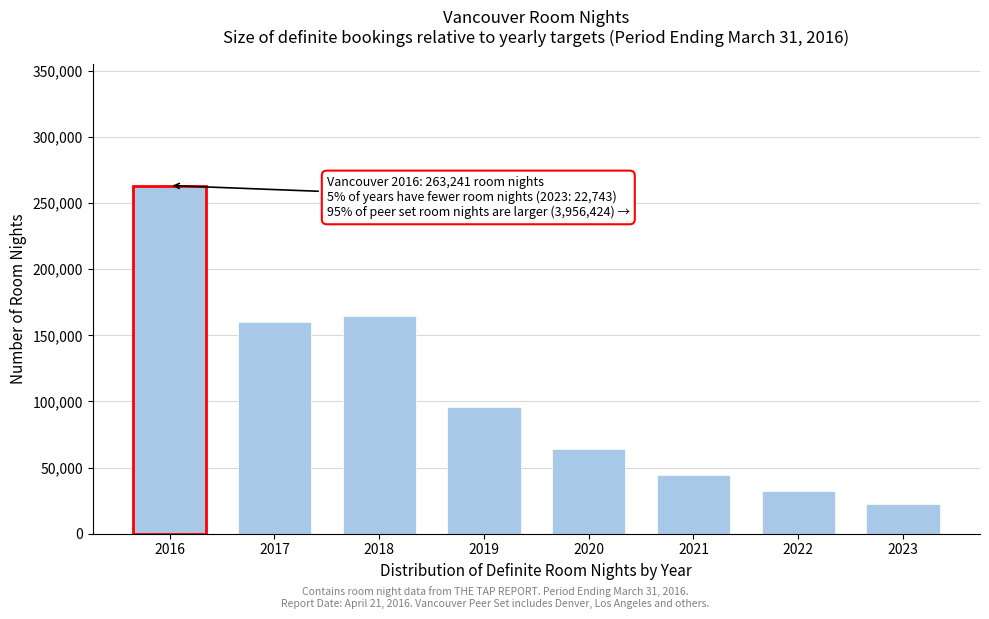

Reading left to right, extract all data points from this chart.

2016=263241	2017=160339	2018=164515	2019=95798	2020=64146	2021=44312	2022=32014	2023=22743